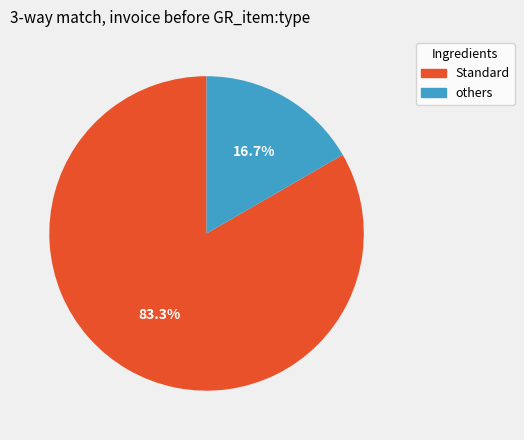

Is others the majority of the pie?

No